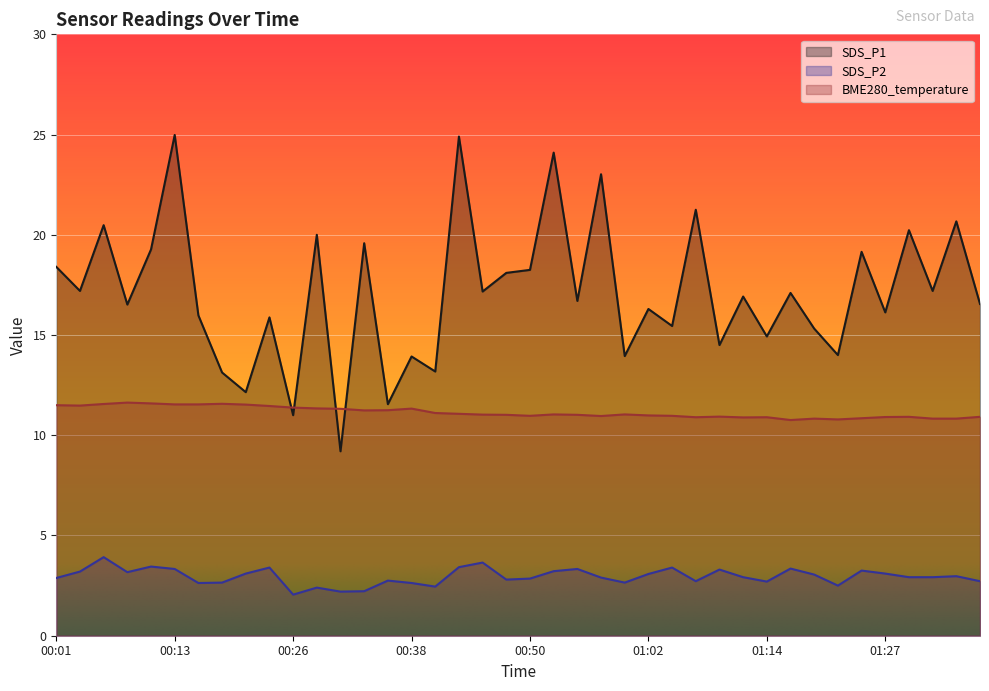

What is the label of the 32nd point from the left?

01:17